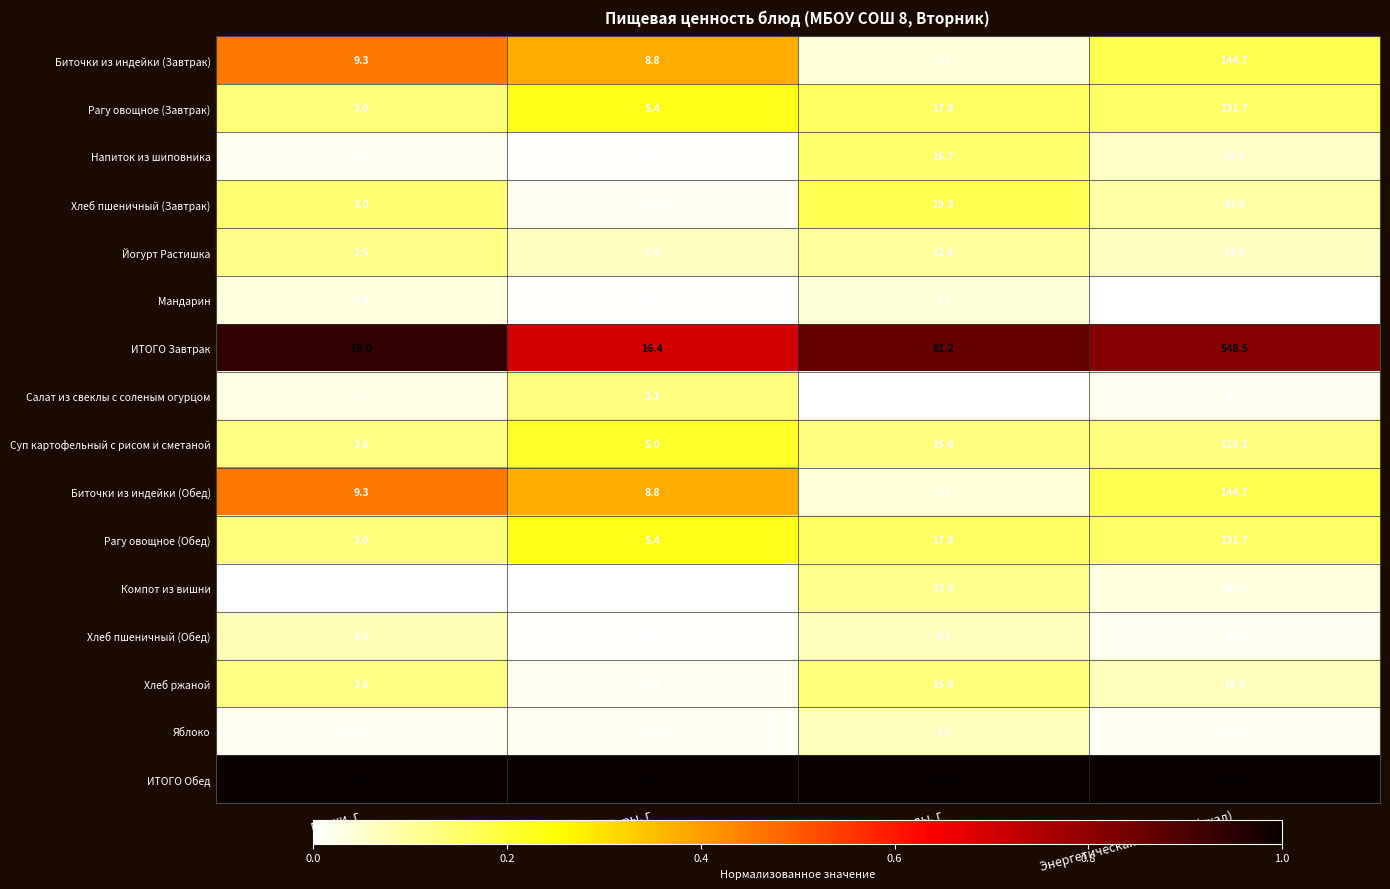

Is it true that Хлеб пшеничный (Завтрак) equals 0.4 at Жиры, г?

True